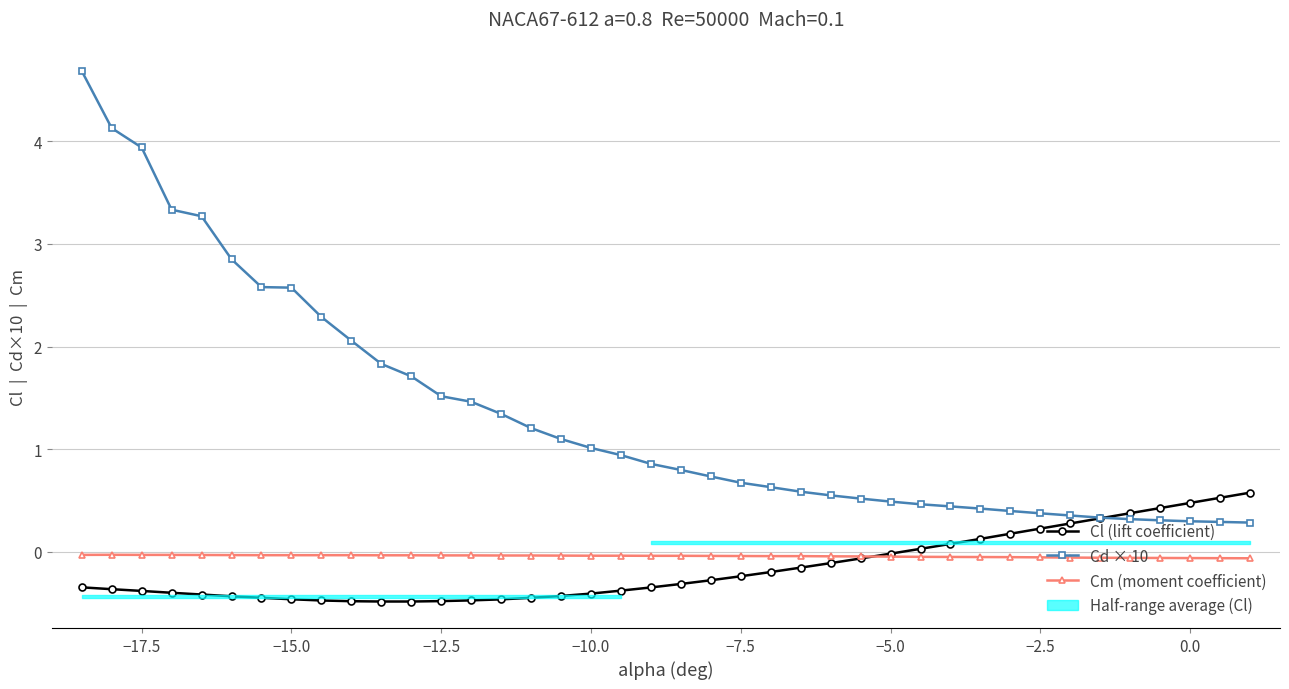

Which series has the widest spread of values?

Cd × 10